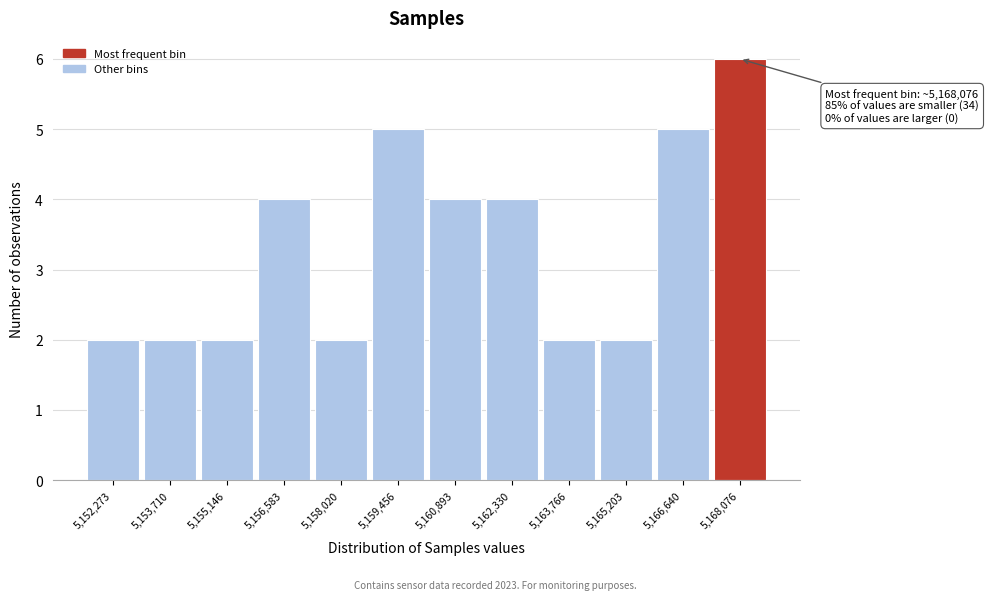

Which range on the x-axis has the tallest bar?

5167400 to 5168800